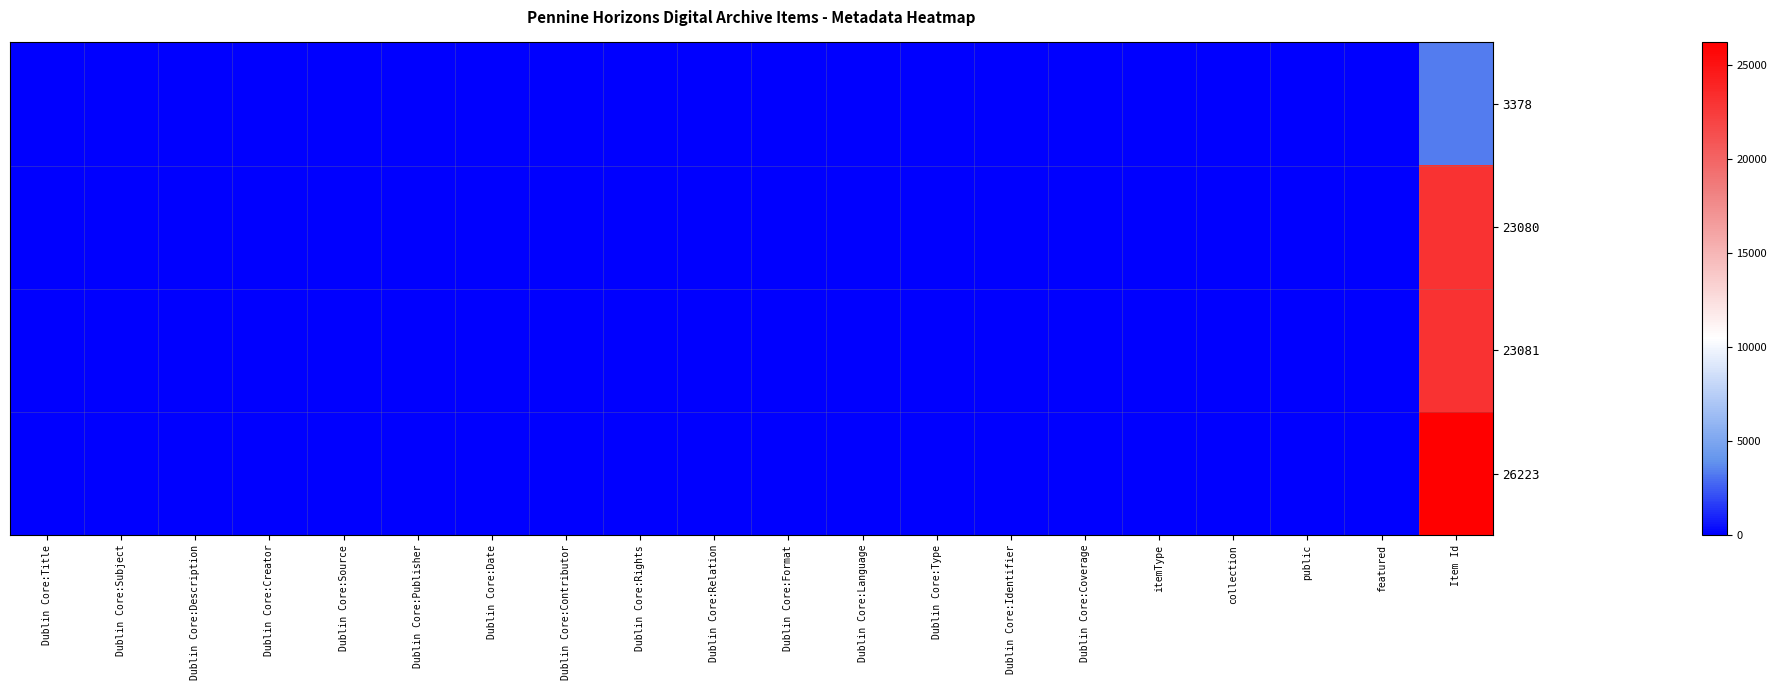

Which has a higher value, featured or Dublin Core:Coverage?

featured